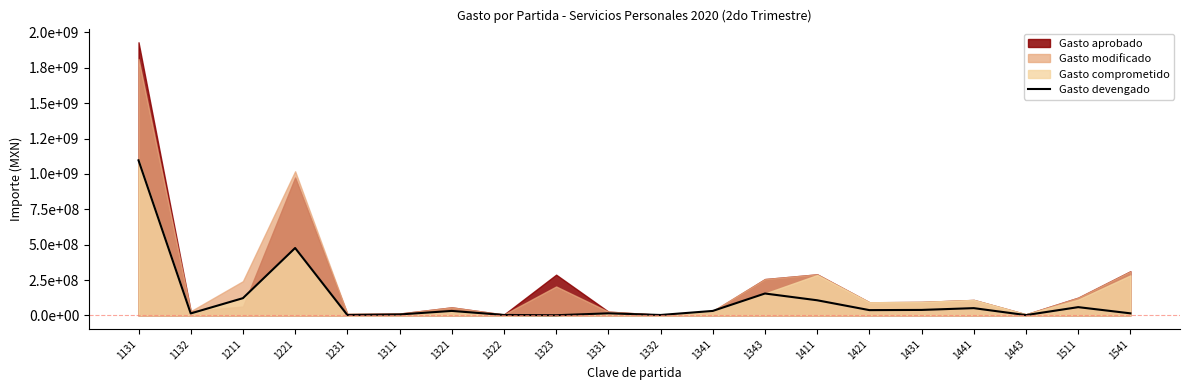

At which label is the value closest to 548741516?

1221